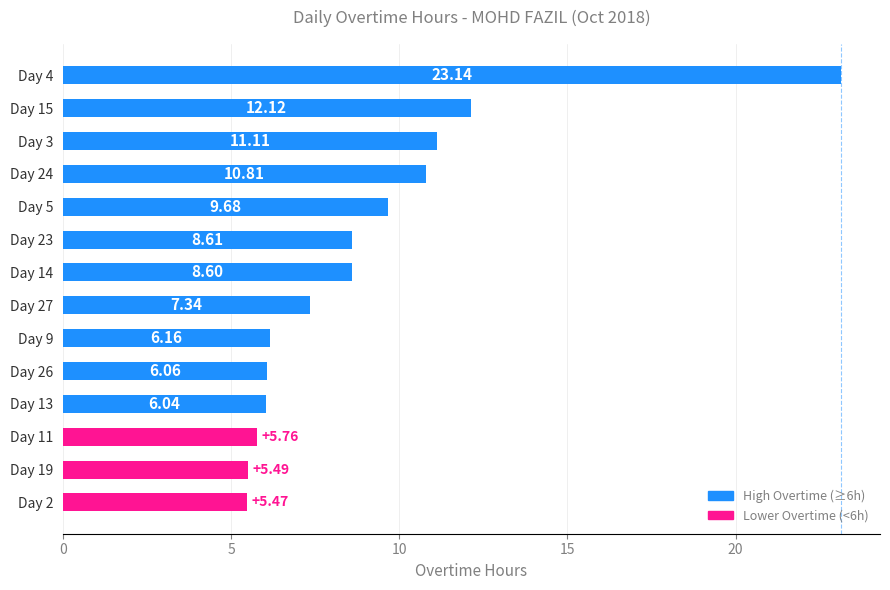

List the labels in order of value, smallest first.

Day 2, Day 19, Day 11, Day 13, Day 26, Day 9, Day 27, Day 14, Day 23, Day 5, Day 24, Day 3, Day 15, Day 4